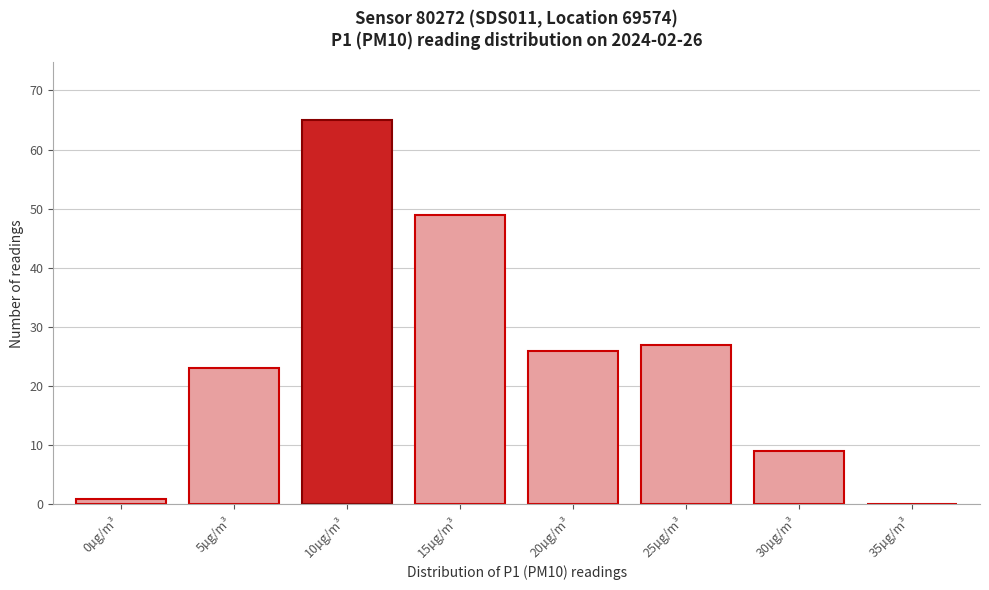

Reading right to left, list all the values displayed in this chart.

35µg/m³=0	30µg/m³=9	25µg/m³=27	20µg/m³=26	15µg/m³=49	10µg/m³=65	5µg/m³=23	0µg/m³=1